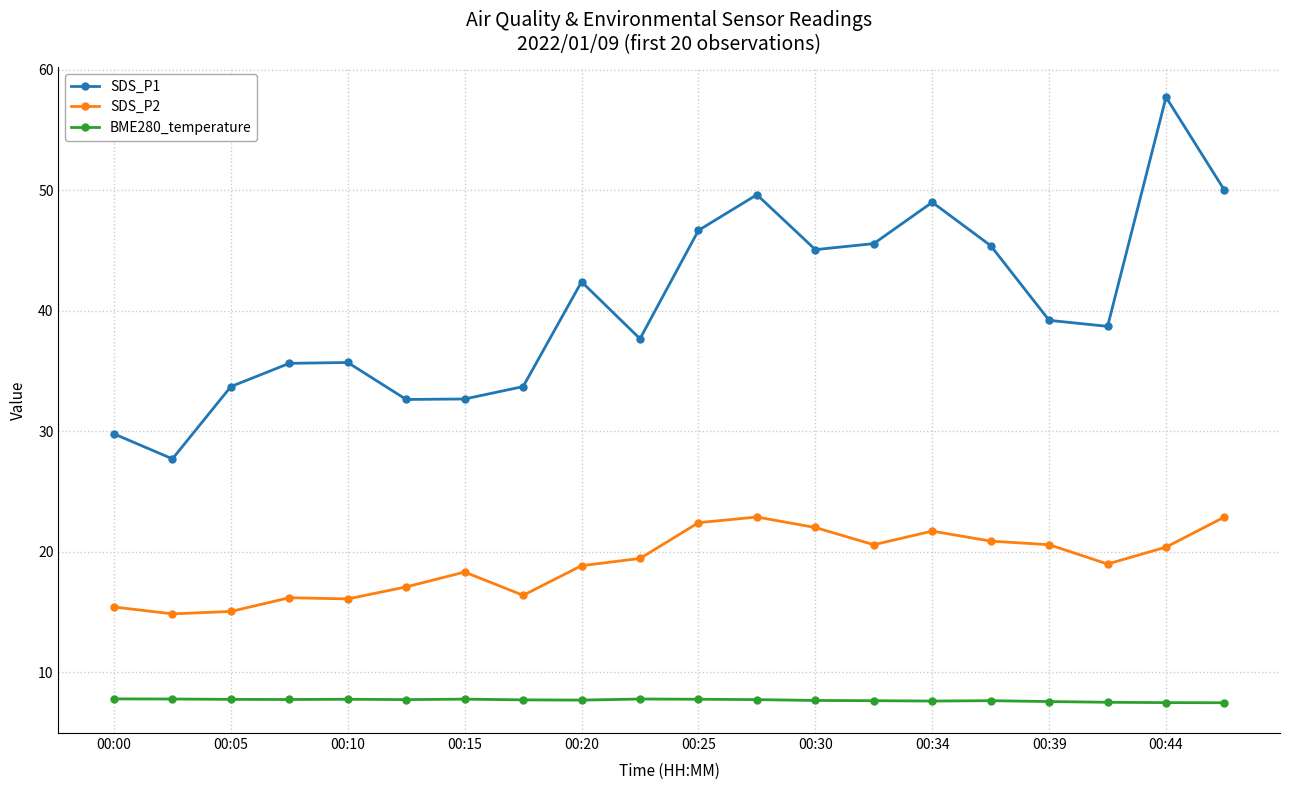

What is the difference between the maximum and minimum values in the SDS_P1 series?

30.0